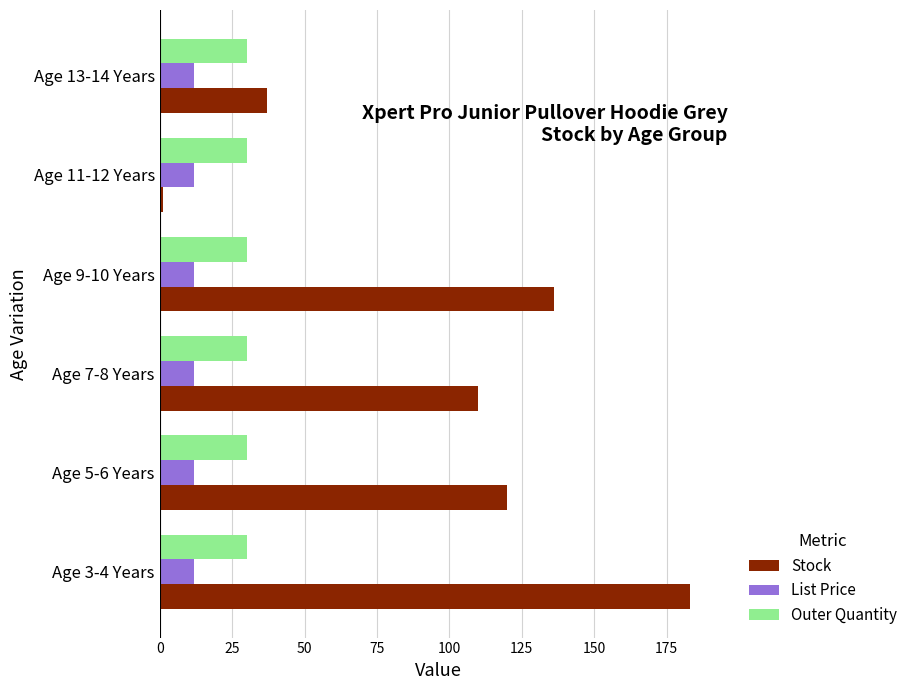

What is the minimum value shown in the chart?

1.0